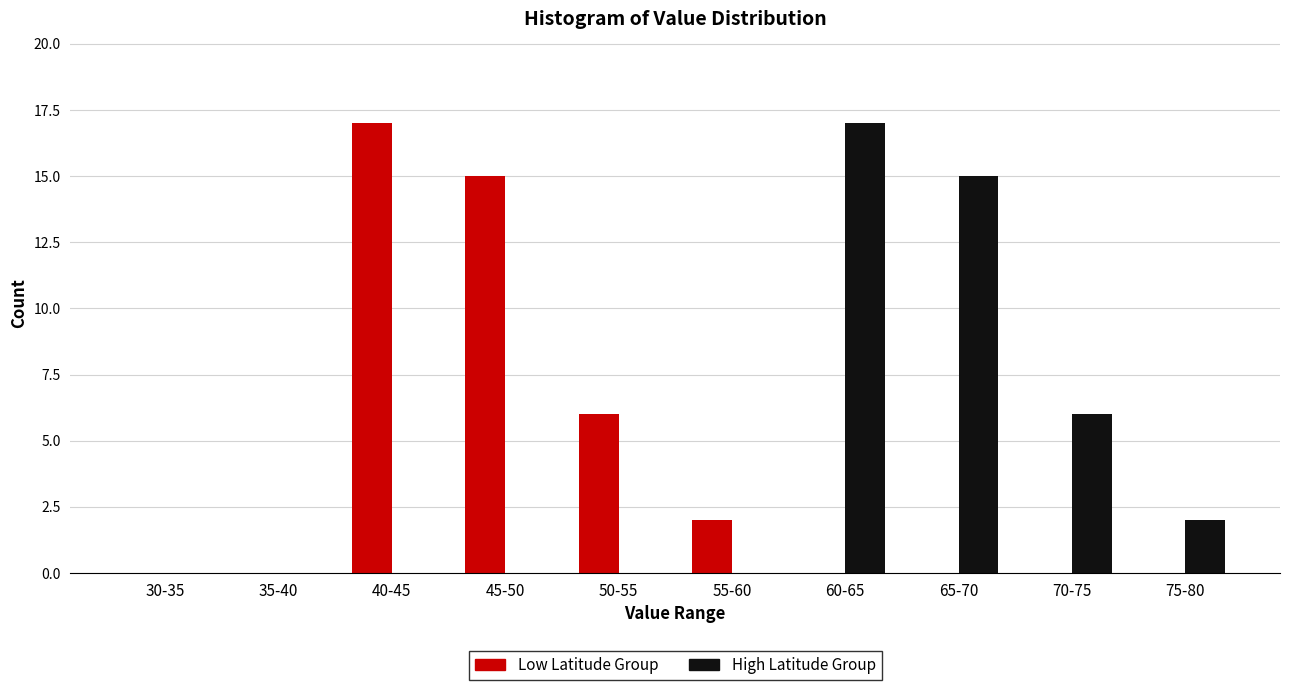

Reading left to right, list all the values displayed in this chart.

Low Latitude Group: 30-35=0	35-40=0	40-45=17	45-50=15	50-55=6	55-60=2	60-65=0	65-70=0	70-75=0	75-80=0
High Latitude Group: 30-35=0	35-40=0	40-45=0	45-50=0	50-55=0	55-60=0	60-65=17	65-70=15	70-75=6	75-80=2